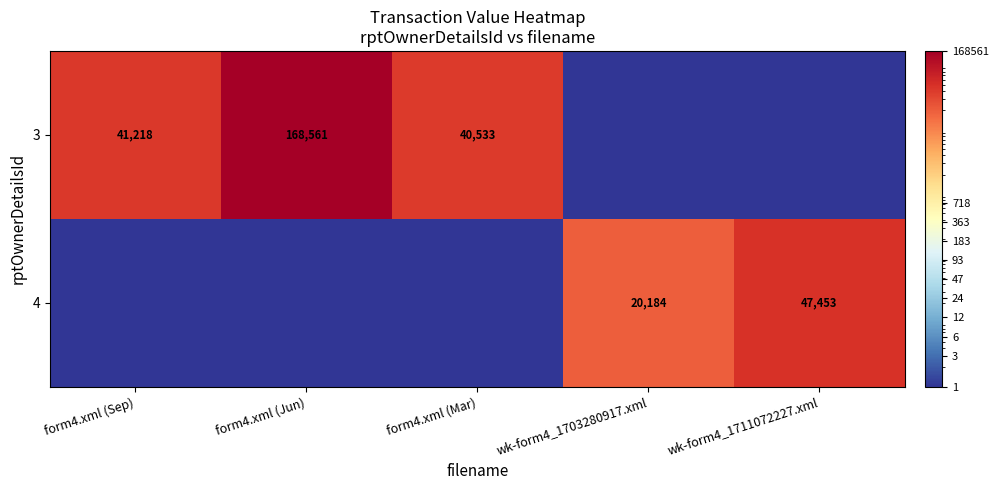

Is the value of 3 at form4.xml (Mar) greater than the value of 4 at wk-form4_1711072227.xml?

No